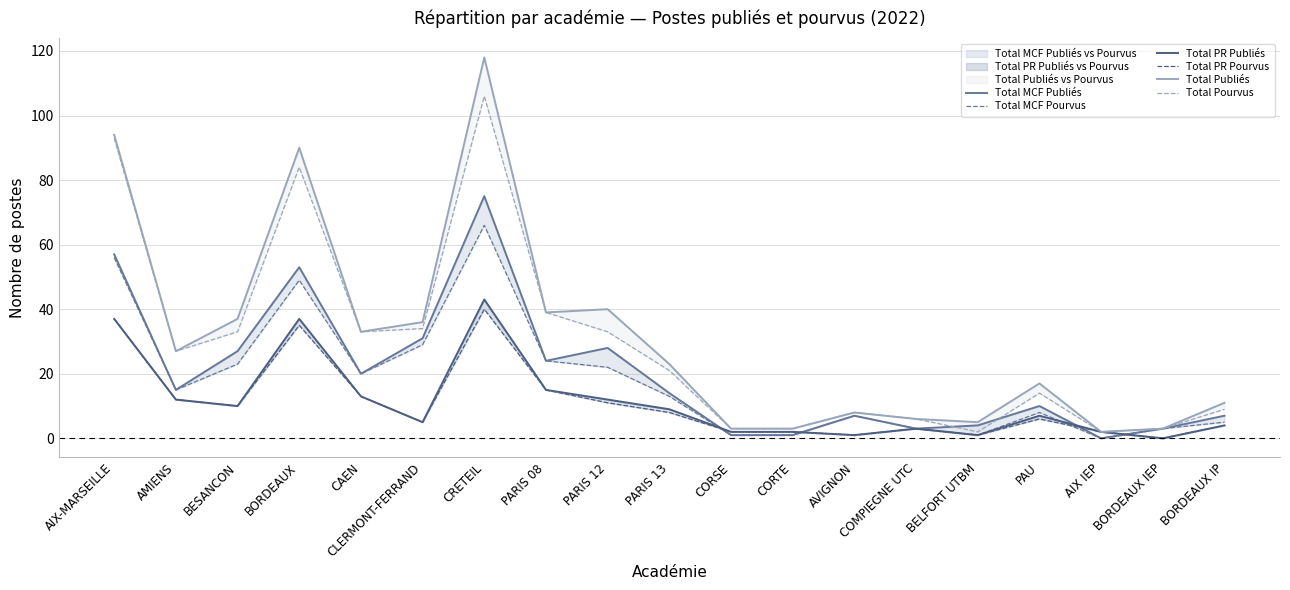

Reading right to left, extract all data points from this chart.

Total MCF Publiés: BORDEAUX IP=7	BORDEAUX IEP=3	AIX IEP=0	PAU=10	BELFORT UTBM=4	COMPIEGNE UTC=3	AVIGNON=7	CORTE=1	CORSE=1	PARIS 13=14	PARIS 12=28	PARIS 08=24	CRETEIL=75	CLERMONT-FERRAND=31	CAEN=20	BORDEAUX=53	BESANCON=27	AMIENS=15	AIX-MARSEILLE=57
Total MCF Pourvus: BORDEAUX IP=5	BORDEAUX IEP=3	AIX IEP=0	PAU=8	BELFORT UTBM=1	COMPIEGNE UTC=3	AVIGNON=7	CORTE=1	CORSE=1	PARIS 13=13	PARIS 12=22	PARIS 08=24	CRETEIL=66	CLERMONT-FERRAND=29	CAEN=20	BORDEAUX=49	BESANCON=23	AMIENS=15	AIX-MARSEILLE=56
Total PR Publiés: BORDEAUX IP=4	BORDEAUX IEP=0	AIX IEP=2	PAU=7	BELFORT UTBM=1	COMPIEGNE UTC=3	AVIGNON=1	CORTE=2	CORSE=2	PARIS 13=9	PARIS 12=12	PARIS 08=15	CRETEIL=43	CLERMONT-FERRAND=5	CAEN=13	BORDEAUX=37	BESANCON=10	AMIENS=12	AIX-MARSEILLE=37
Total PR Pourvus: BORDEAUX IP=4	BORDEAUX IEP=0	AIX IEP=2	PAU=6	BELFORT UTBM=1	COMPIEGNE UTC=3	AVIGNON=1	CORTE=2	CORSE=2	PARIS 13=8	PARIS 12=11	PARIS 08=15	CRETEIL=40	CLERMONT-FERRAND=5	CAEN=13	BORDEAUX=35	BESANCON=10	AMIENS=12	AIX-MARSEILLE=37
Total Publiés: BORDEAUX IP=11	BORDEAUX IEP=3	AIX IEP=2	PAU=17	BELFORT UTBM=5	COMPIEGNE UTC=6	AVIGNON=8	CORTE=3	CORSE=3	PARIS 13=23	PARIS 12=40	PARIS 08=39	CRETEIL=118	CLERMONT-FERRAND=36	CAEN=33	BORDEAUX=90	BESANCON=37	AMIENS=27	AIX-MARSEILLE=94
Total Pourvus: BORDEAUX IP=9	BORDEAUX IEP=3	AIX IEP=2	PAU=14	BELFORT UTBM=2	COMPIEGNE UTC=6	AVIGNON=8	CORTE=3	CORSE=3	PARIS 13=21	PARIS 12=33	PARIS 08=39	CRETEIL=106	CLERMONT-FERRAND=34	CAEN=33	BORDEAUX=84	BESANCON=33	AMIENS=27	AIX-MARSEILLE=93